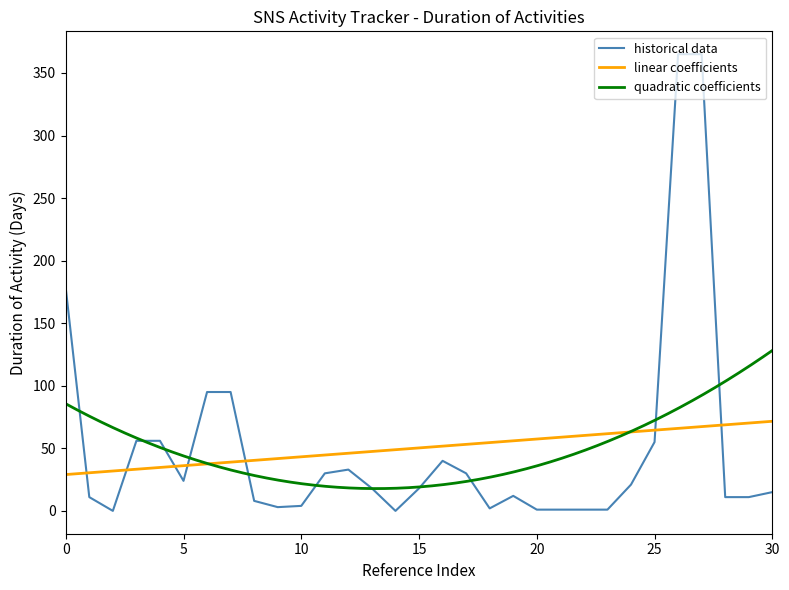

What is the highest value of the historical data series?

365